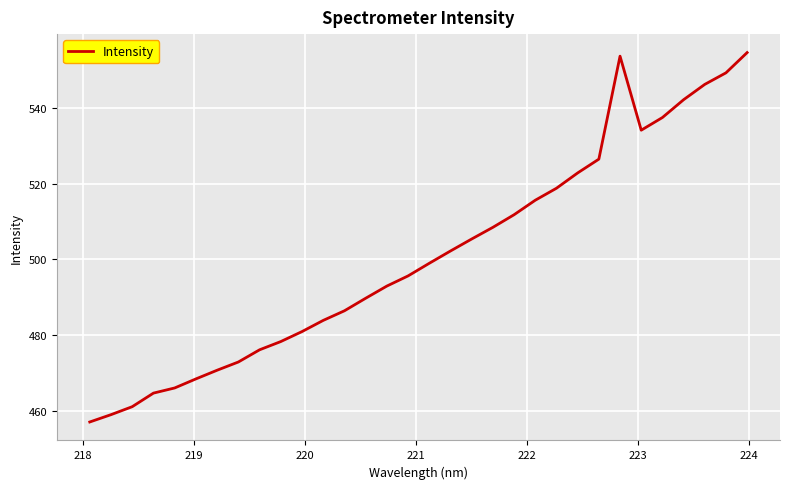

What is the difference between the maximum and minimum values?

97.6